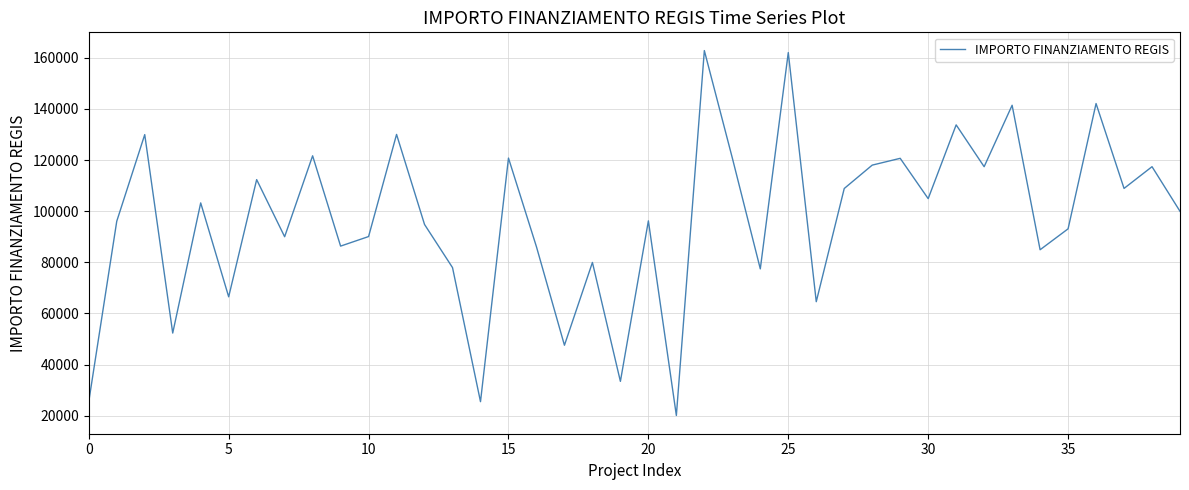

True or false: there are more than 0 points higher than both neighbors.

True